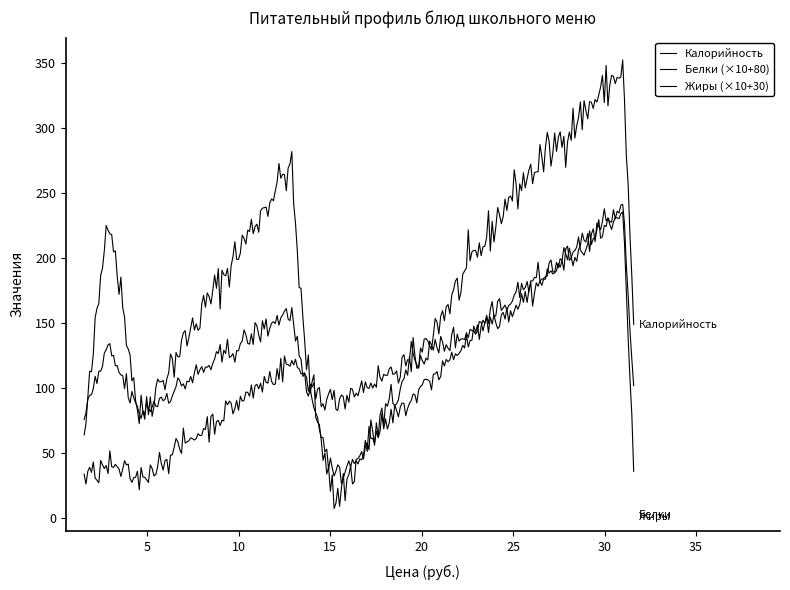

Is this an area chart (filled region under the line)?

No